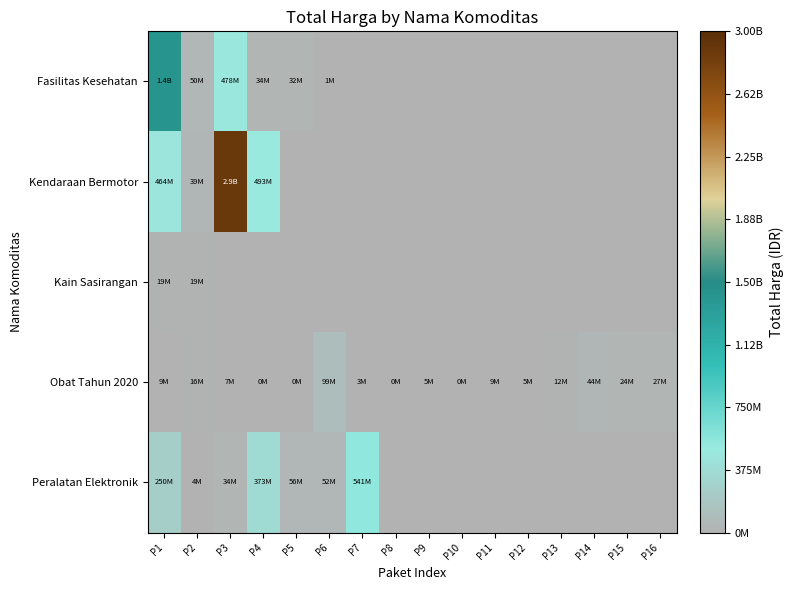

Reading left to right, list all the values displayed in this chart.

Fasilitas Kesehatan: P1=1425867900	P2=49730040	P3=477600000	P4=34000000	P5=32441200	P6=577875	P7=0	P8=0	P9=0	P10=0	P11=0	P12=0	P13=0	P14=0	P15=0	P16=0
Kendaraan Bermotor: P1=464002100	P2=39440000	P3=2892122000	P4=493000000	P5=0	P6=0	P7=0	P8=0	P9=0	P10=0	P11=0	P12=0	P13=0	P14=0	P15=0	P16=0
Kain Sasirangan: P1=19175000	P2=18900000	P3=0	P4=0	P5=0	P6=0	P7=0	P8=0	P9=0	P10=0	P11=0	P12=0	P13=0	P14=0	P15=0	P16=0
Obat Tahun 2020: P1=9180000	P2=15513960	P3=7401240	P4=333600	P5=78000	P6=98772570	P7=2772000	P8=265000	P9=4672200	P10=182000	P11=8742500	P12=5129000	P13=12453900	P14=43859200	P15=23653000	P16=27412000
Peralatan Elektronik: P1=250350000	P2=4350000	P3=34292000	P4=373404000	P5=56152800	P6=51601000	P7=541071000	P8=0	P9=0	P10=0	P11=0	P12=0	P13=0	P14=0	P15=0	P16=0